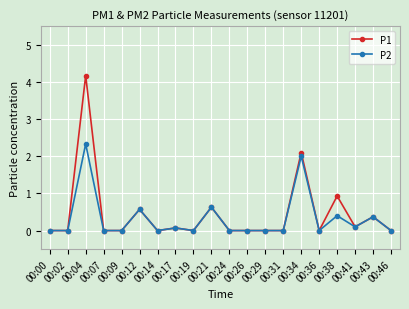

True or false: P2 has more than 2 points higher than both neighbors.

True